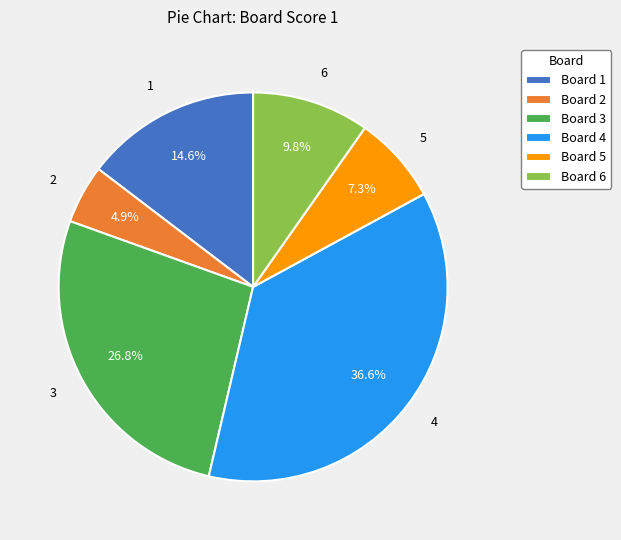

What percentage is NOT represented by 3?

73.2%